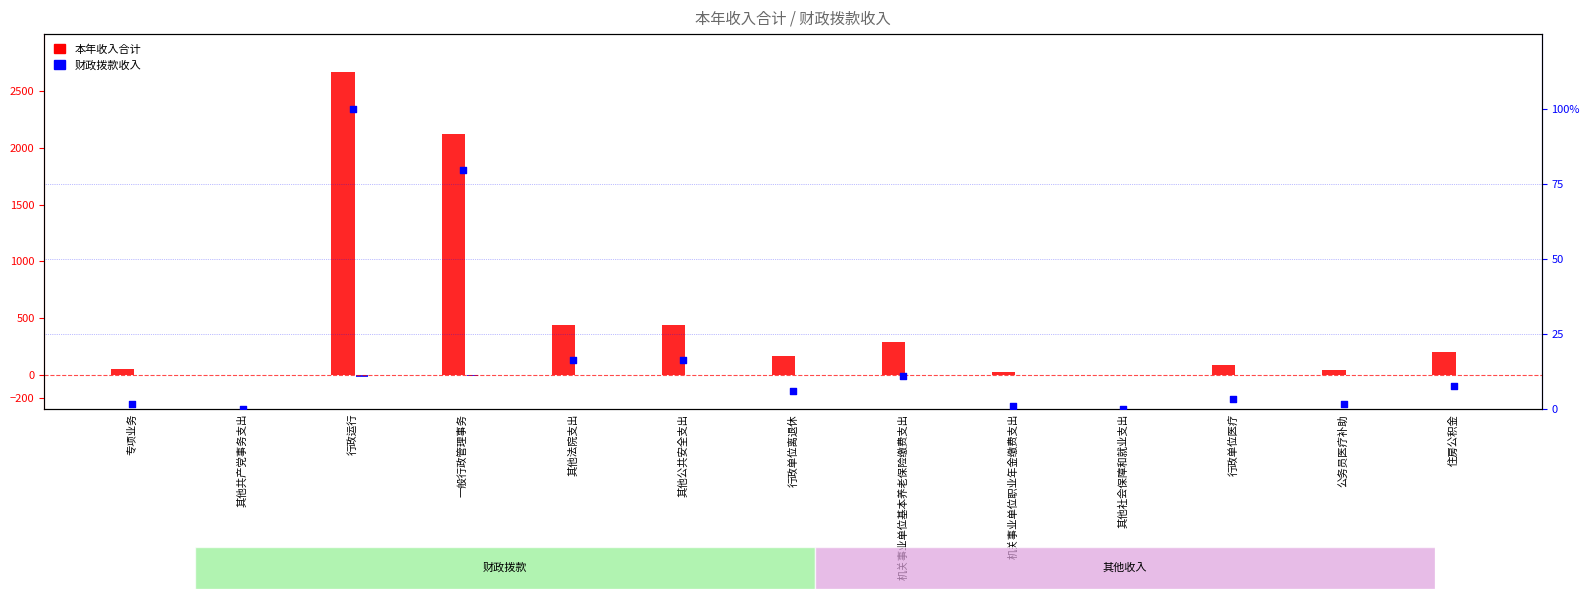

Which series contains the highest Y value?

本年收入合计